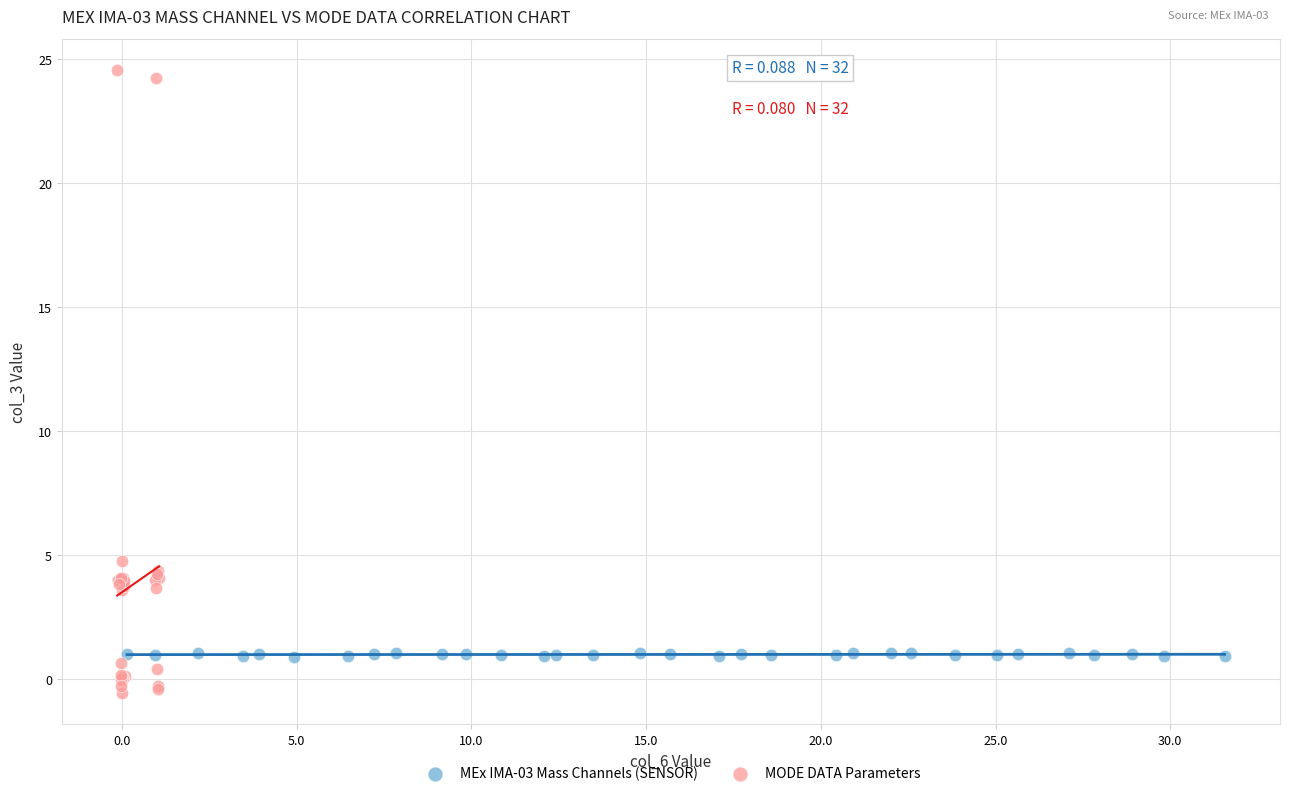

Which series contains the highest Y value?

MODE DATA Parameters